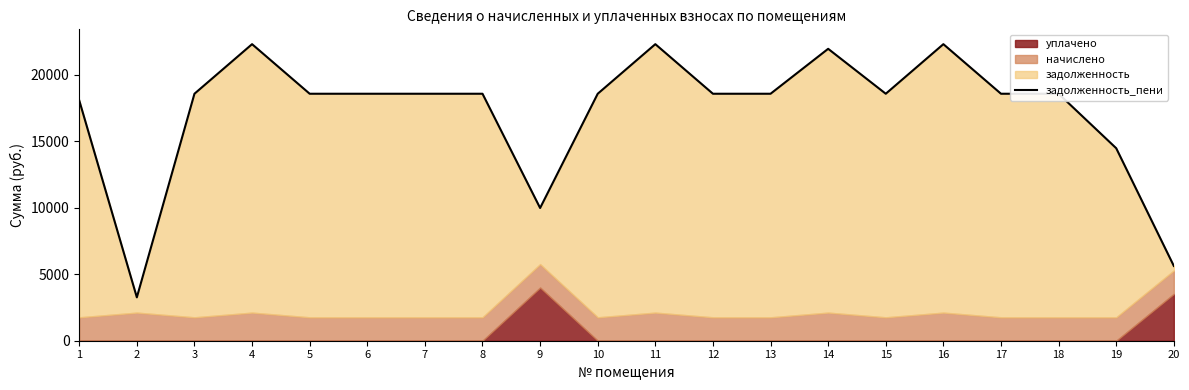

What is the sum of the values at 12 and 11?

40910.0